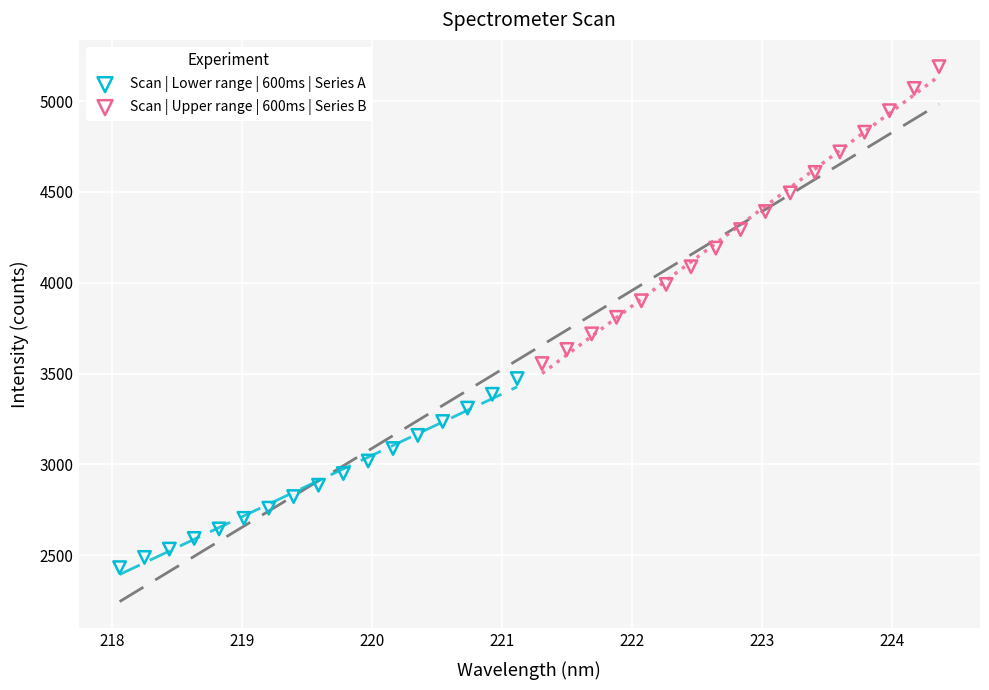

Which series has the widest spread of Y values?

Scan | Upper range | 600ms | Series B